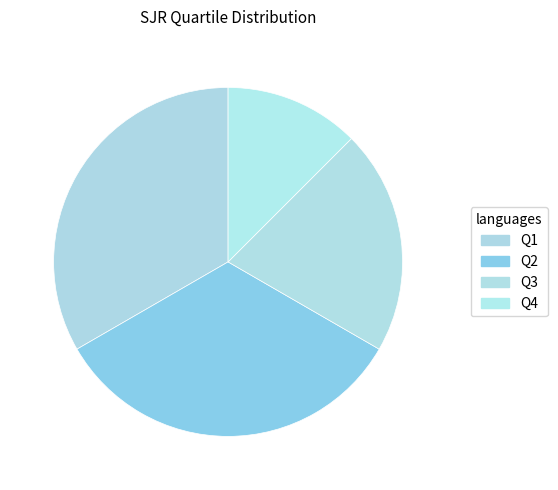

How many segments does this pie chart have?

4